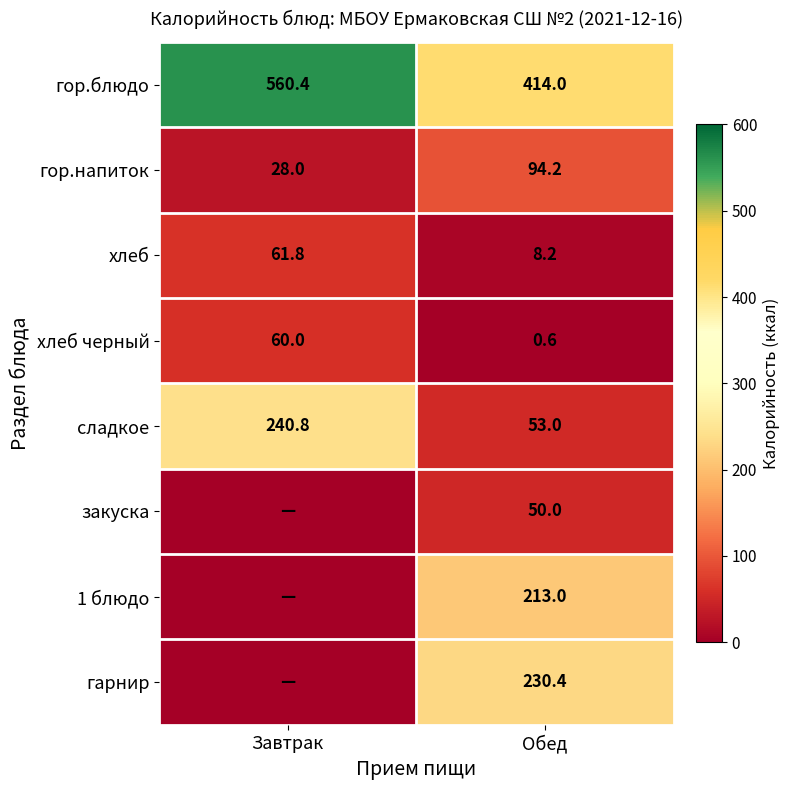

The value of сладкое at Обед is 53.0. True or false?

True